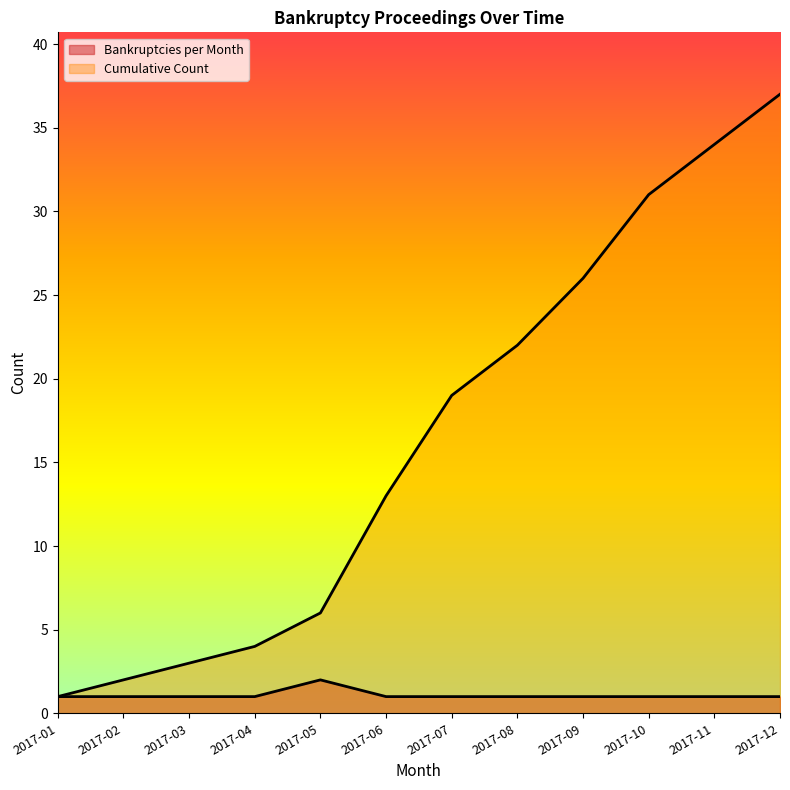

Which series has the largest range (max minus min)?

Cumulative Count